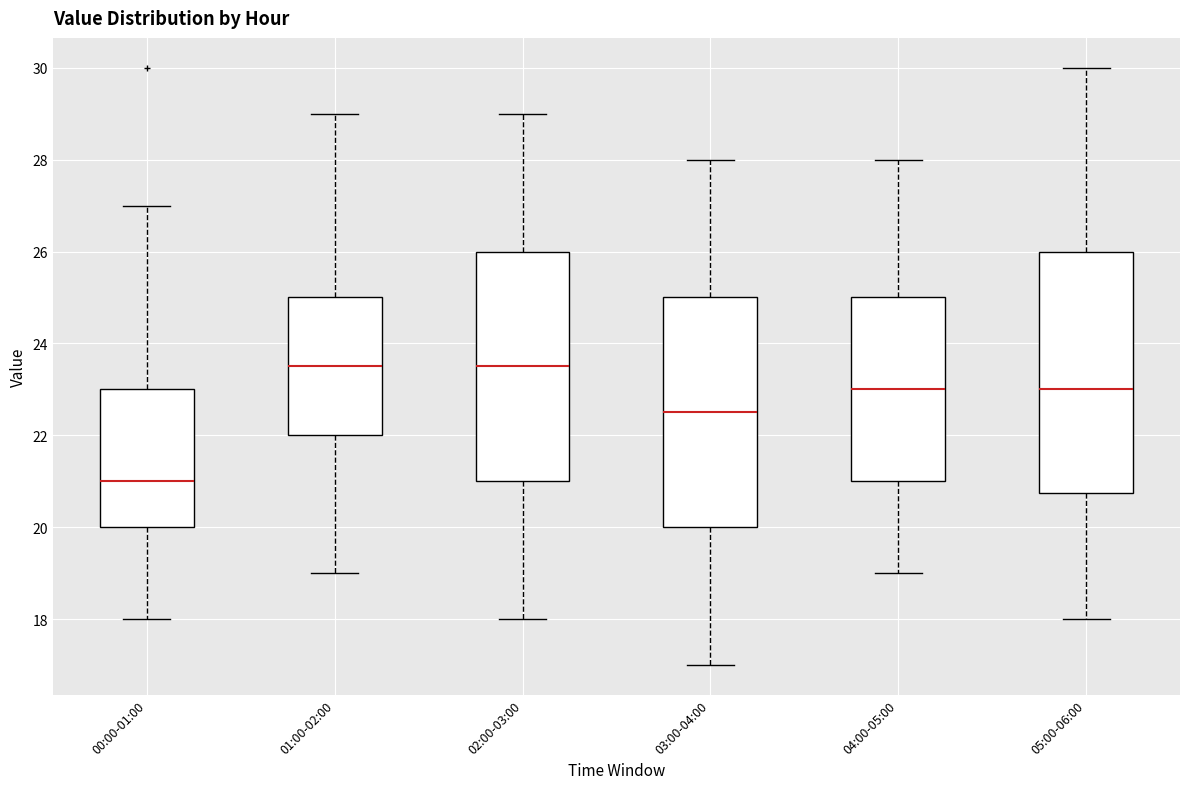

Where is the lower edge of the box for 02:00-03:00 on the y-axis? The values are not printed on the chart, so give them approximately, as read against the axis.

21.0